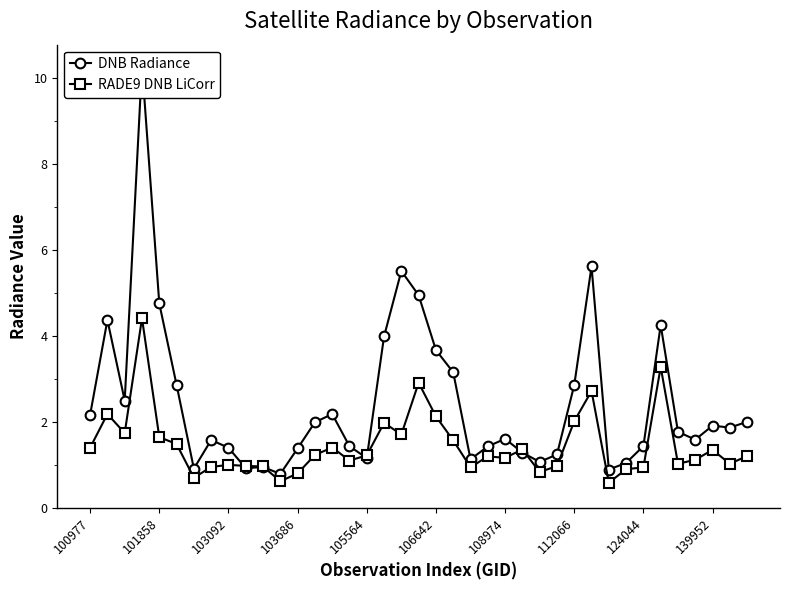

True or false: RADE9 DNB LiCorr has a value of 0.3 at 35.

False